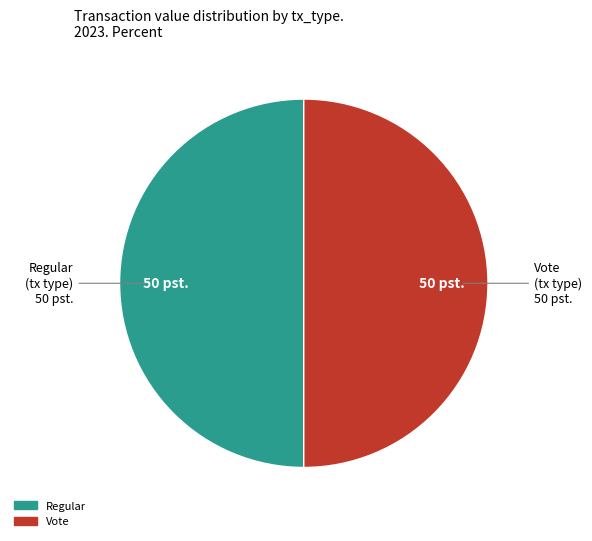

Combined, do Regular and Vote account for over 50%?

Yes